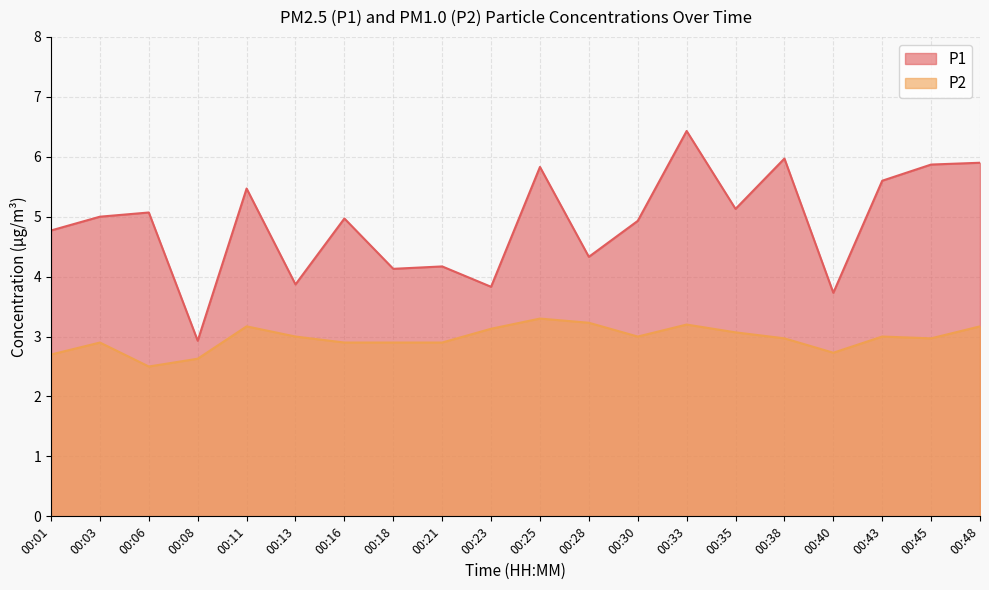

What are all the series names shown in the legend?

P1, P2